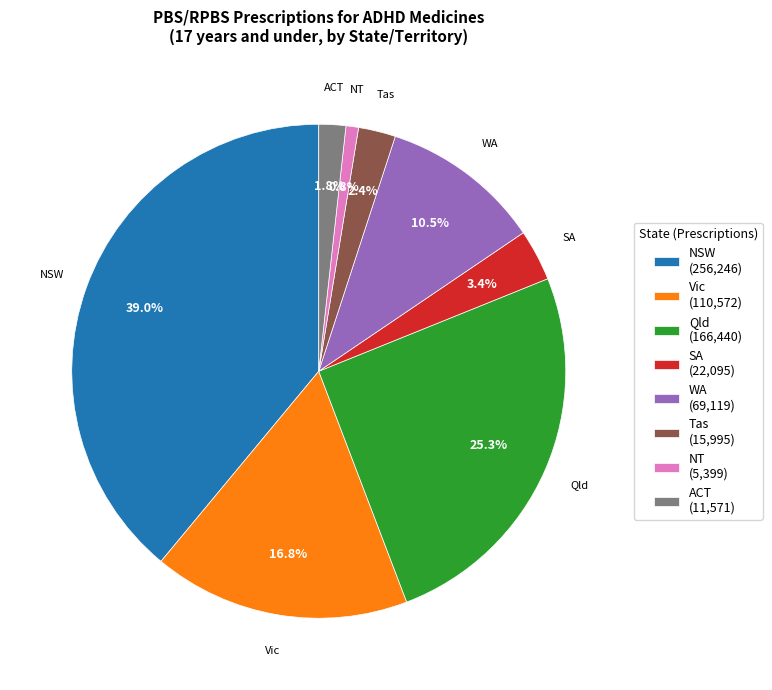

To the nearest percent, what percentage of the pie is SA?

3%